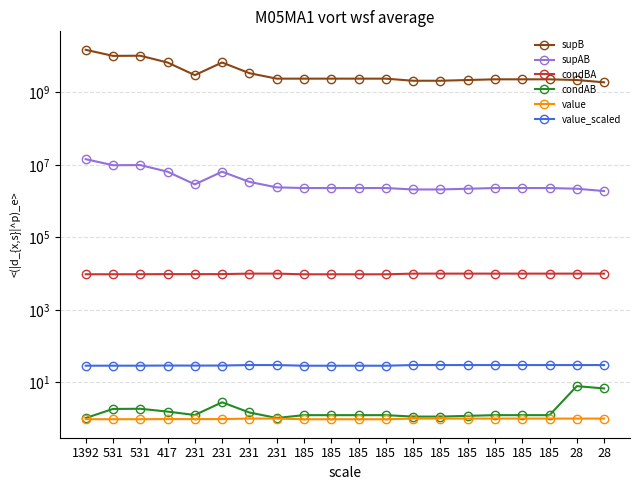

Is the value of value at 185 greater than the value of supB at 231?

No